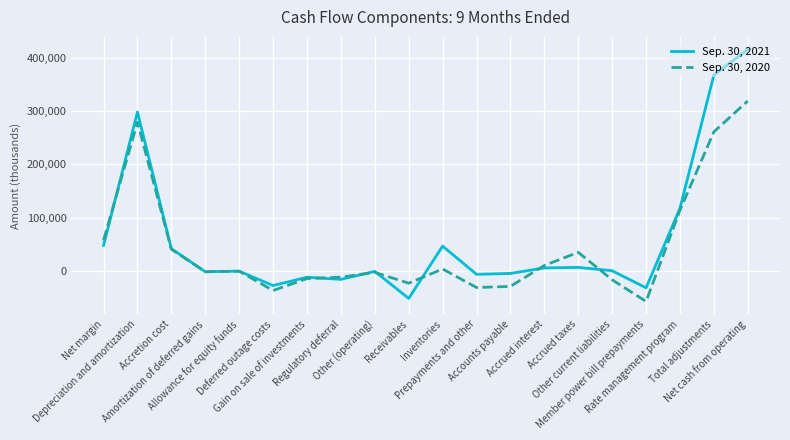

What is the spread (max minus min) of values at Deferred outage costs?

9339